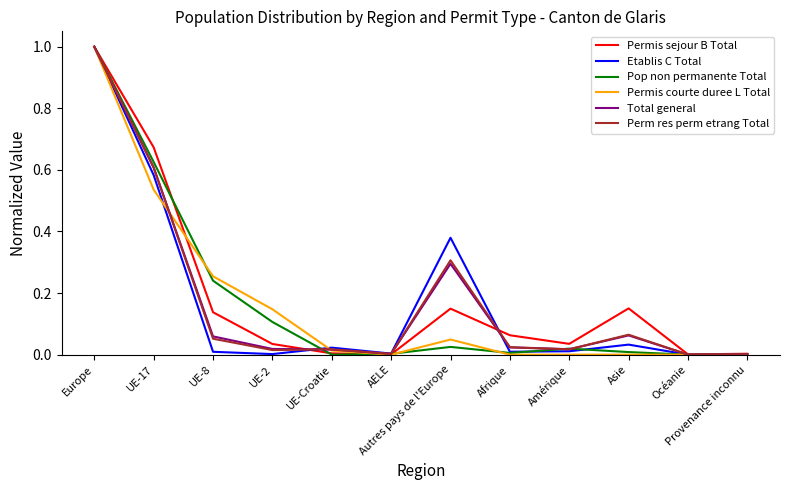

How many lines are shown in the chart?

6